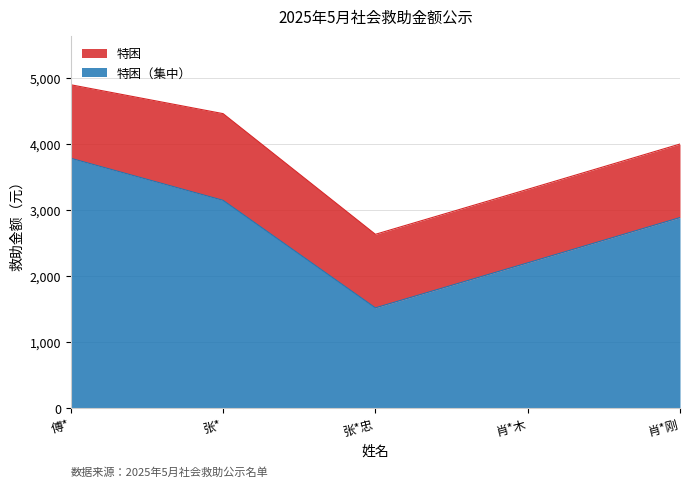

What is the total value across all series at 张*?

4466.0